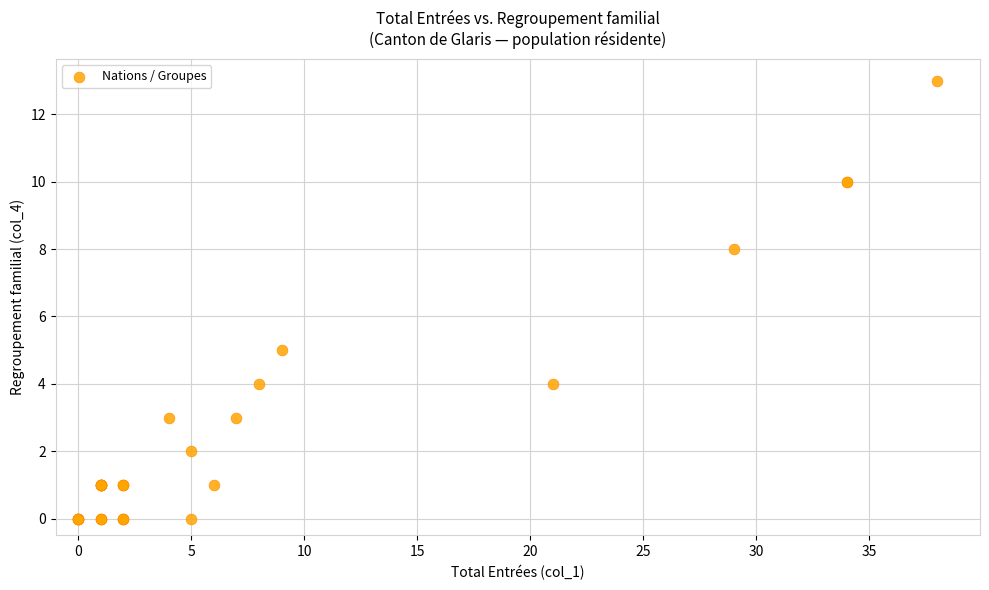

What Y value in the scatter plot is closest to 6?

5